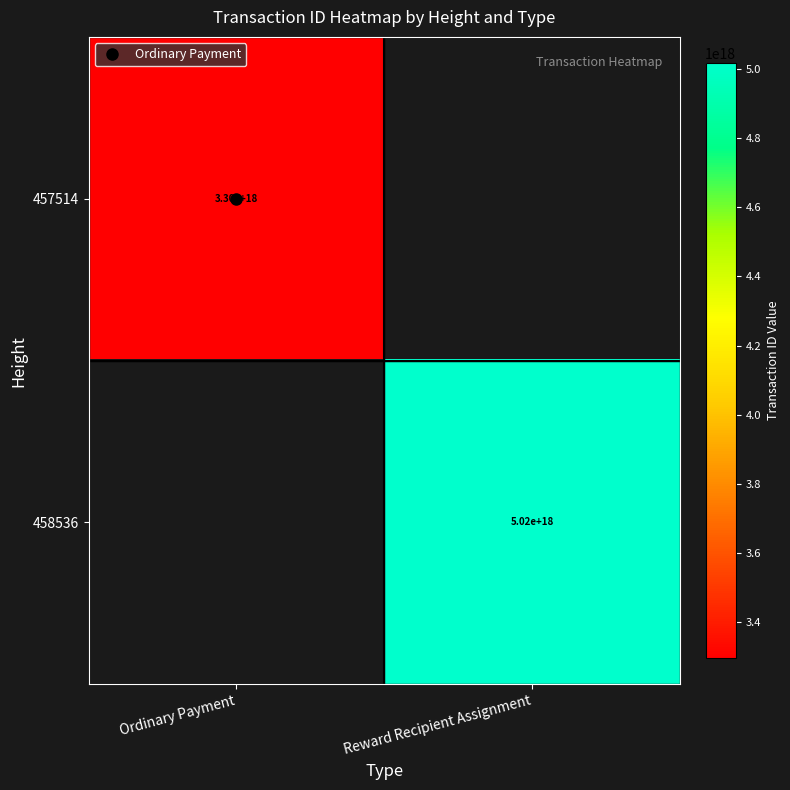

At which label does 457514 reach its minimum?

Ordinary Payment